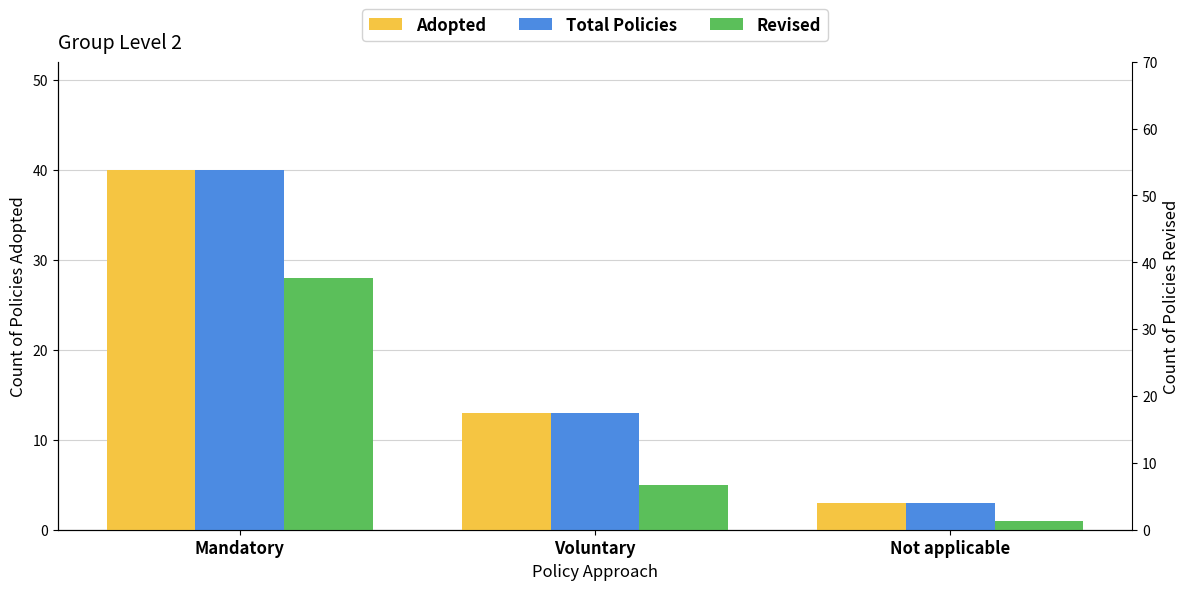

What is the label of the 1st bar from the left?

Mandatory